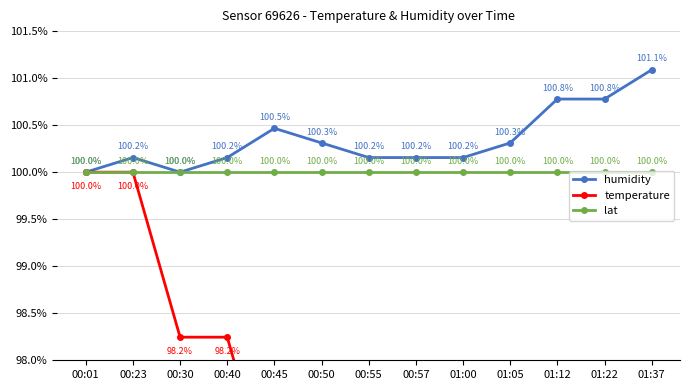

Does the chart have visible grid lines?

Yes